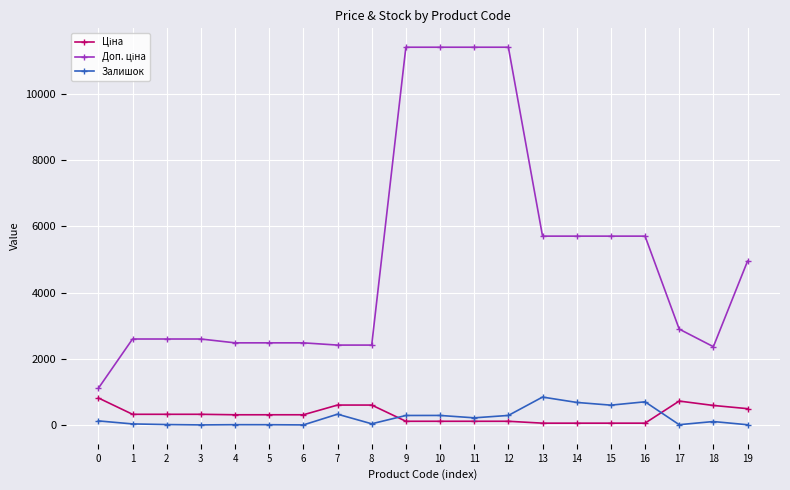

What is the greatest value displayed?

11410.0